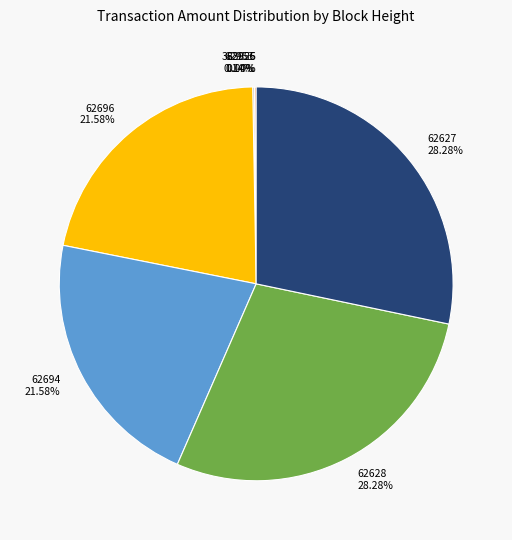

The 62694 slice represents 7% of the pie. True or false?

False